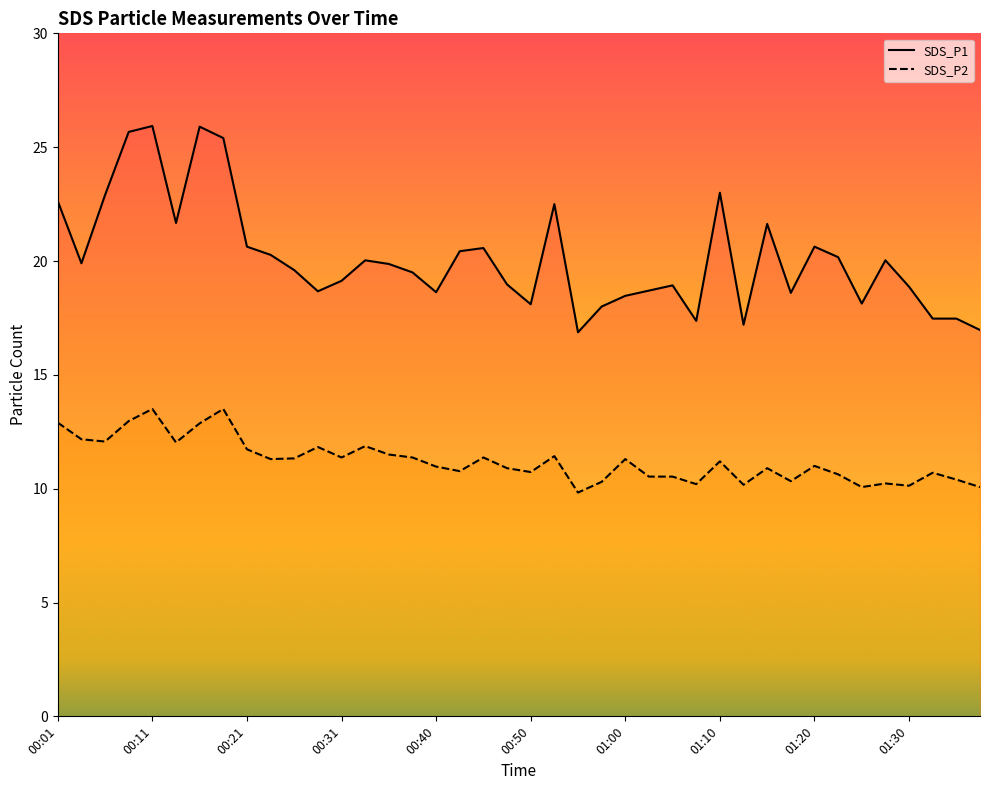

True or false: SDS_P1 and SDS_P2 intersect in this chart.

False